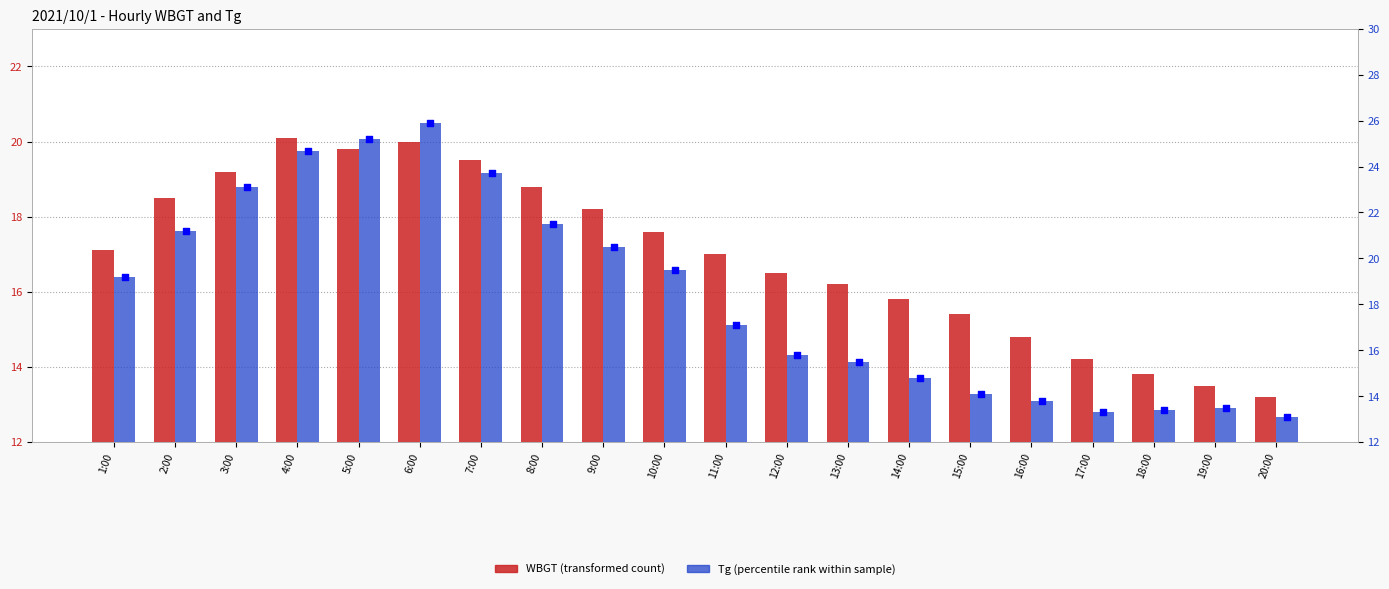

At which category is the sum across all series the highest?

6:00